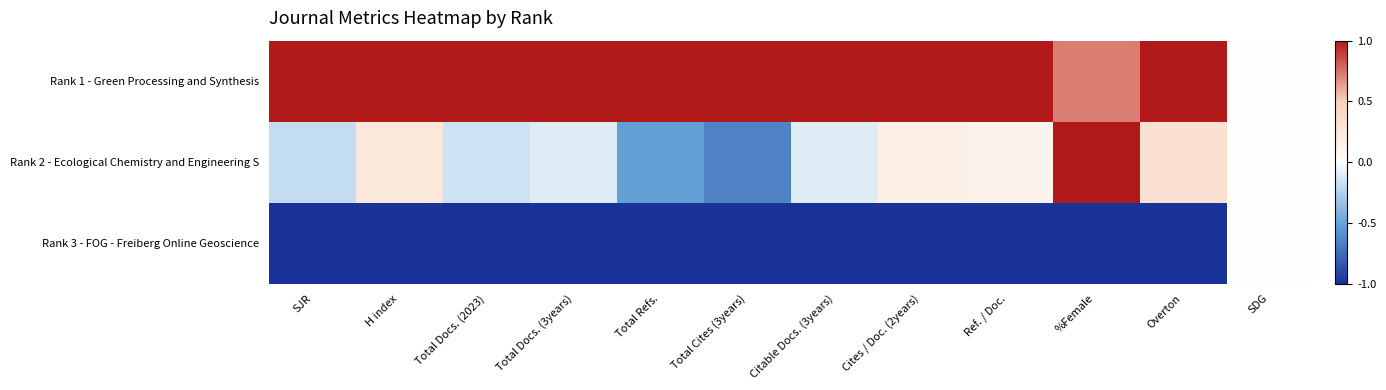

Which category has the highest value across all series?

SJR